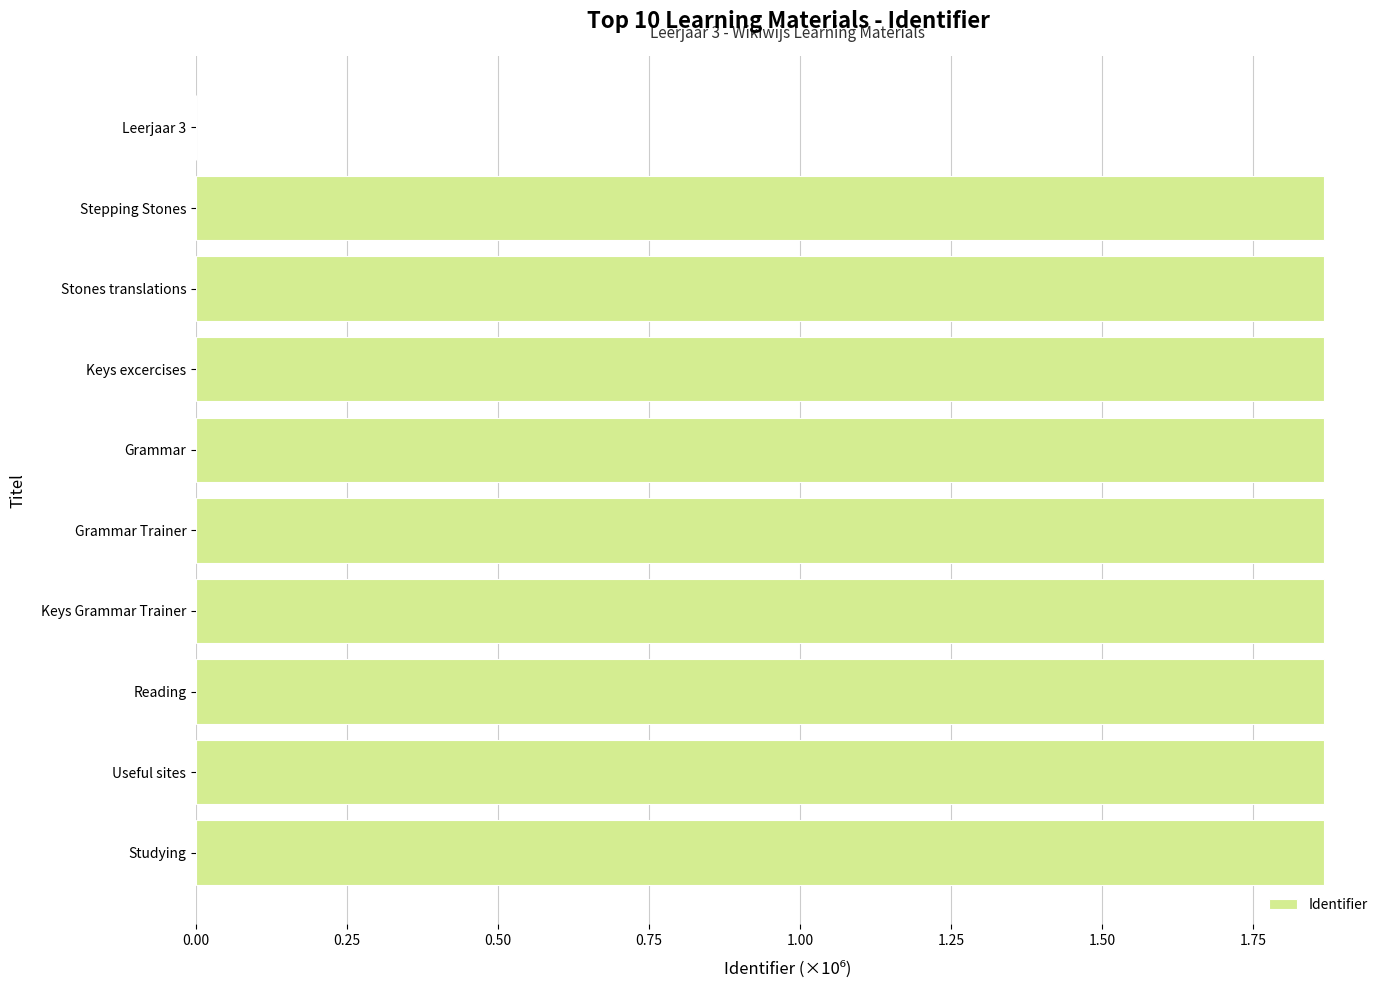

Between Useful sites and Leerjaar 3, which is larger?

Useful sites